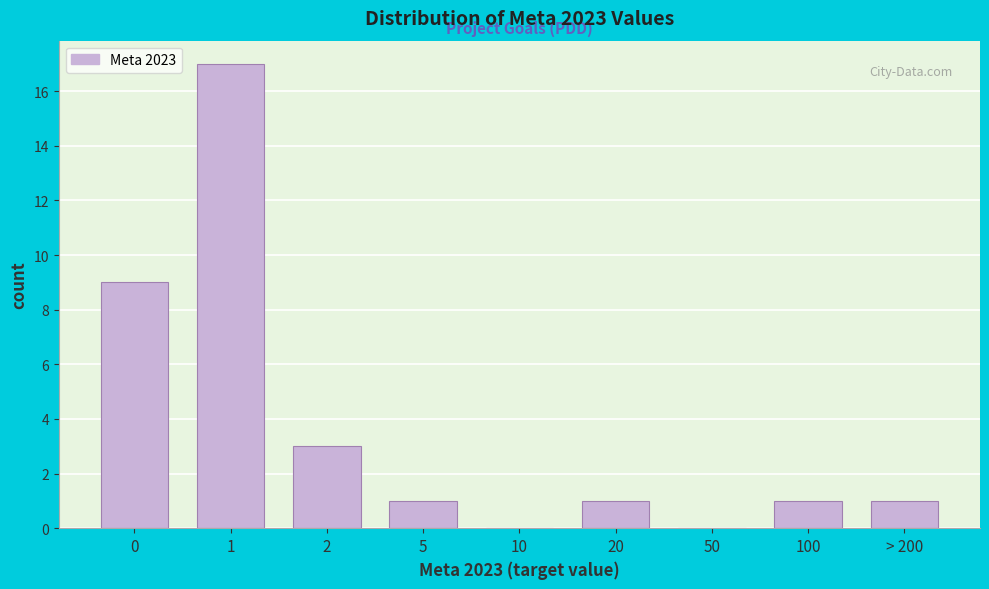

Reading left to right, what are all the values shown in this chart?

0=9	1=17	2=3	5=1	10=0	20=1	50=0	100=1	> 200=1